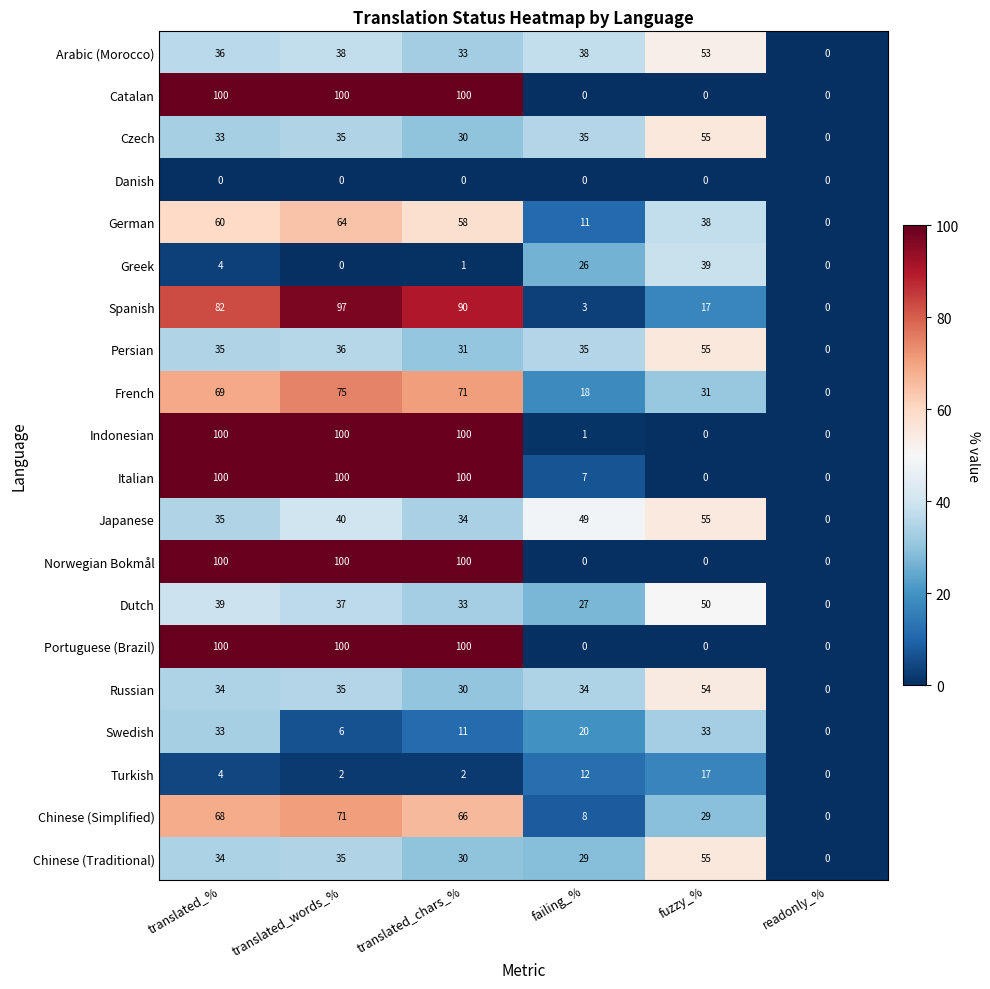

The value of Chinese (Traditional) at fuzzy_% is 55. True or false?

True